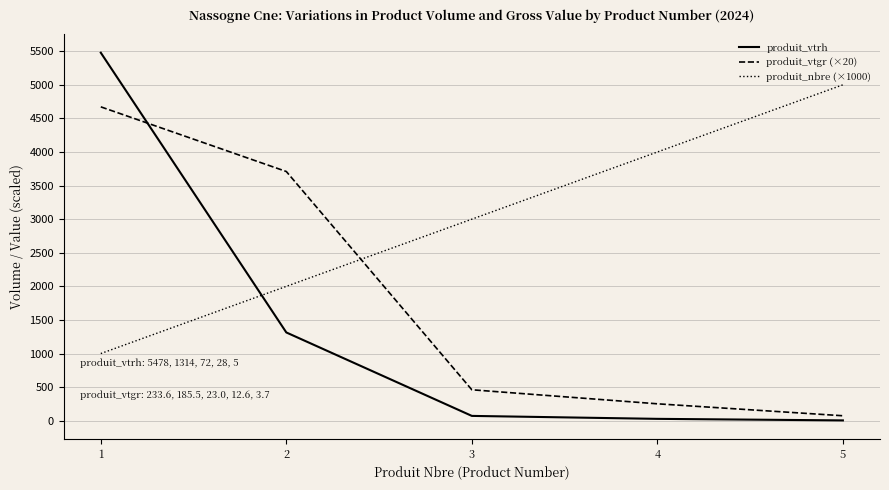

Which series has the widest spread of values?

produit_vtrh